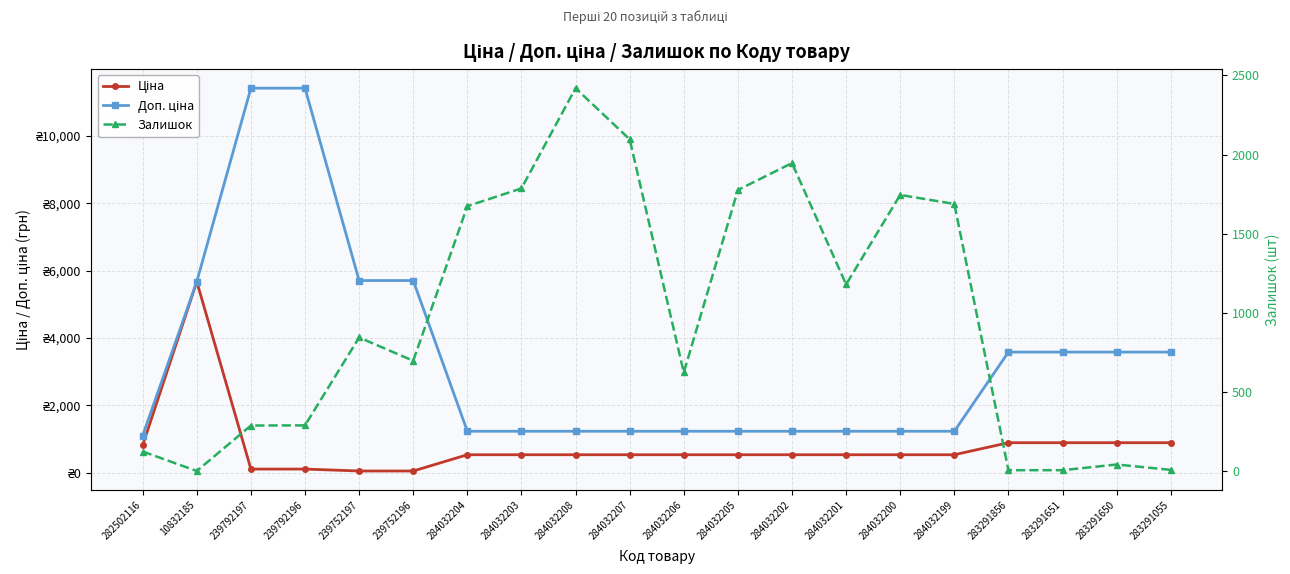

List the labels in order of Ціна value, largest first.

10832185, 283291856, 283291651, 283291650, 283291055, 282502116, 284032204, 284032203, 284032208, 284032207, 284032206, 284032205, 284032202, 284032201, 284032200, 284032199, 239792197, 239792196, 239752197, 239752196